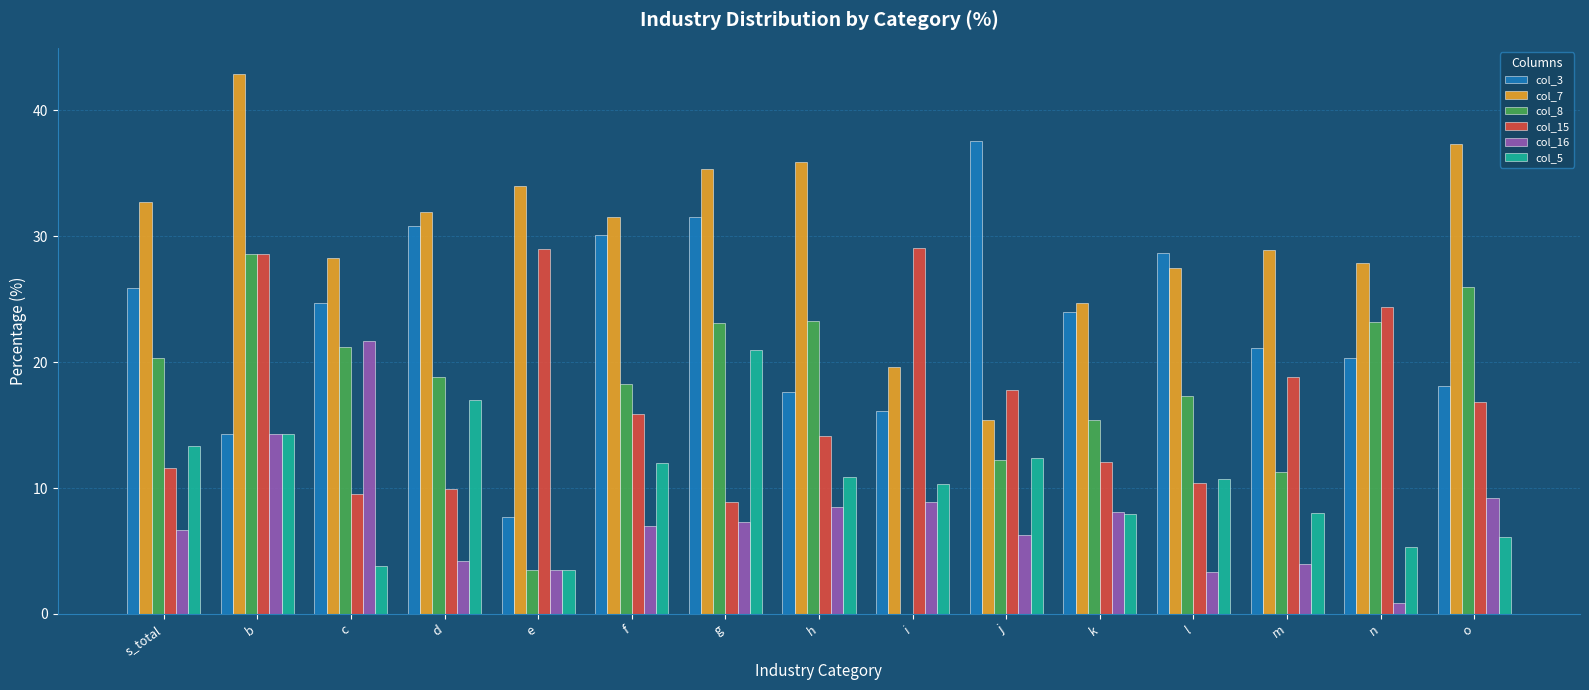

The col_8 series shows 28.6 at b. True or false?

True